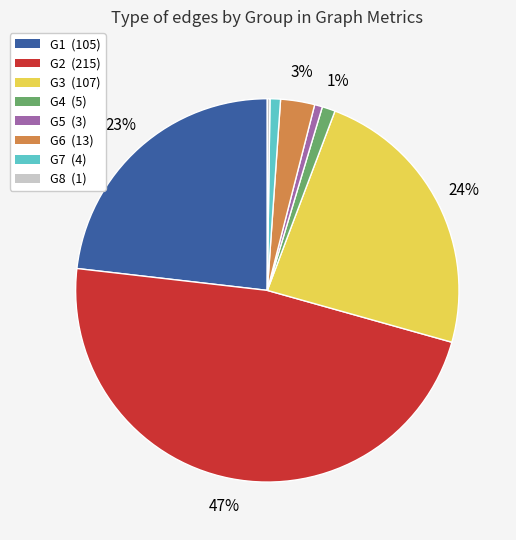

Is G7 the majority of the pie?

No